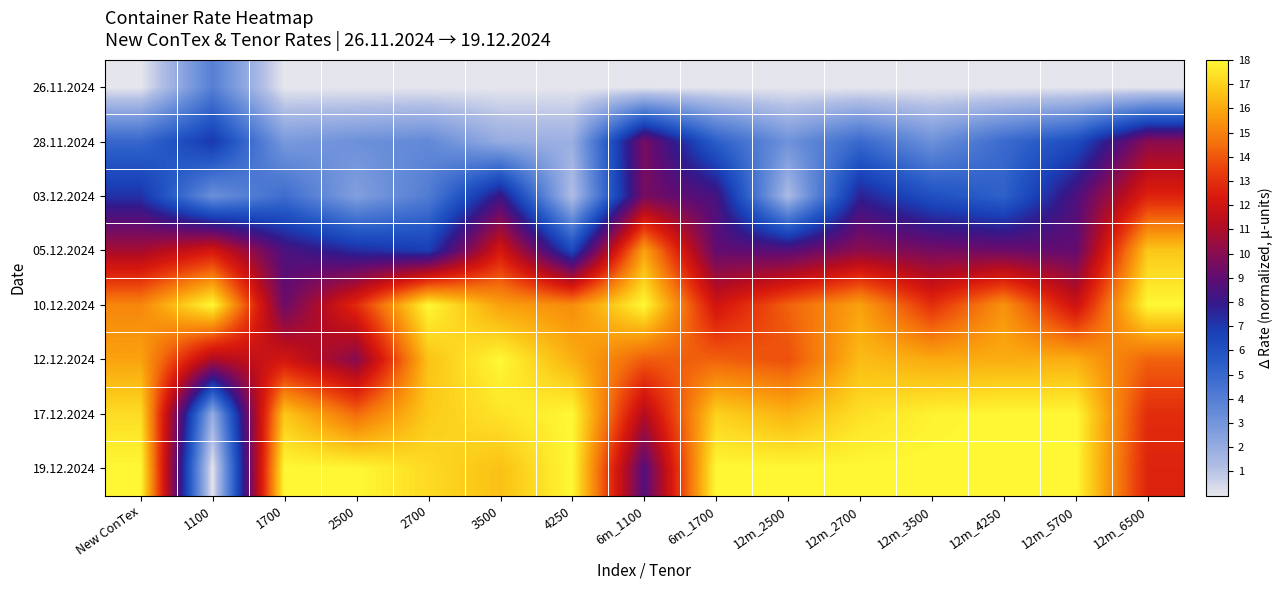

At how many categories does at least one series exceed 4?

15